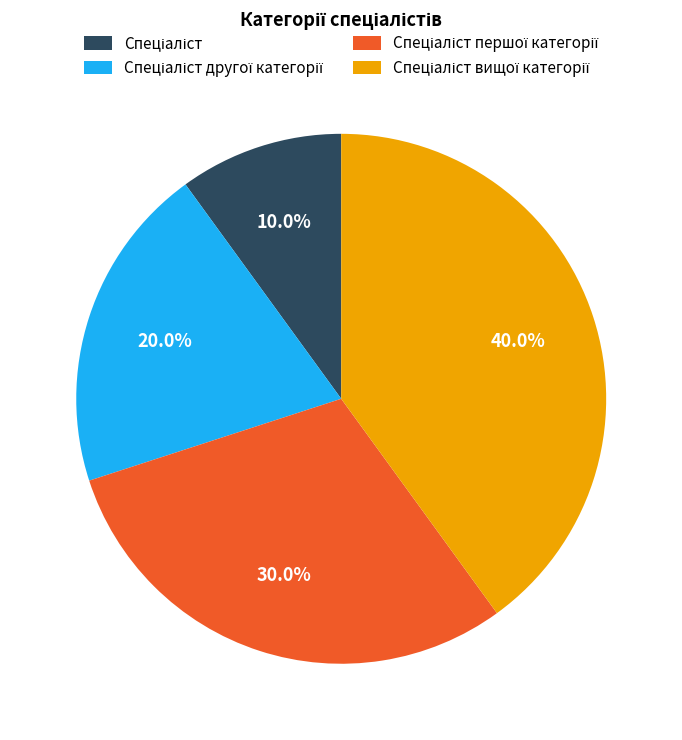

Does any single category account for the majority?

No